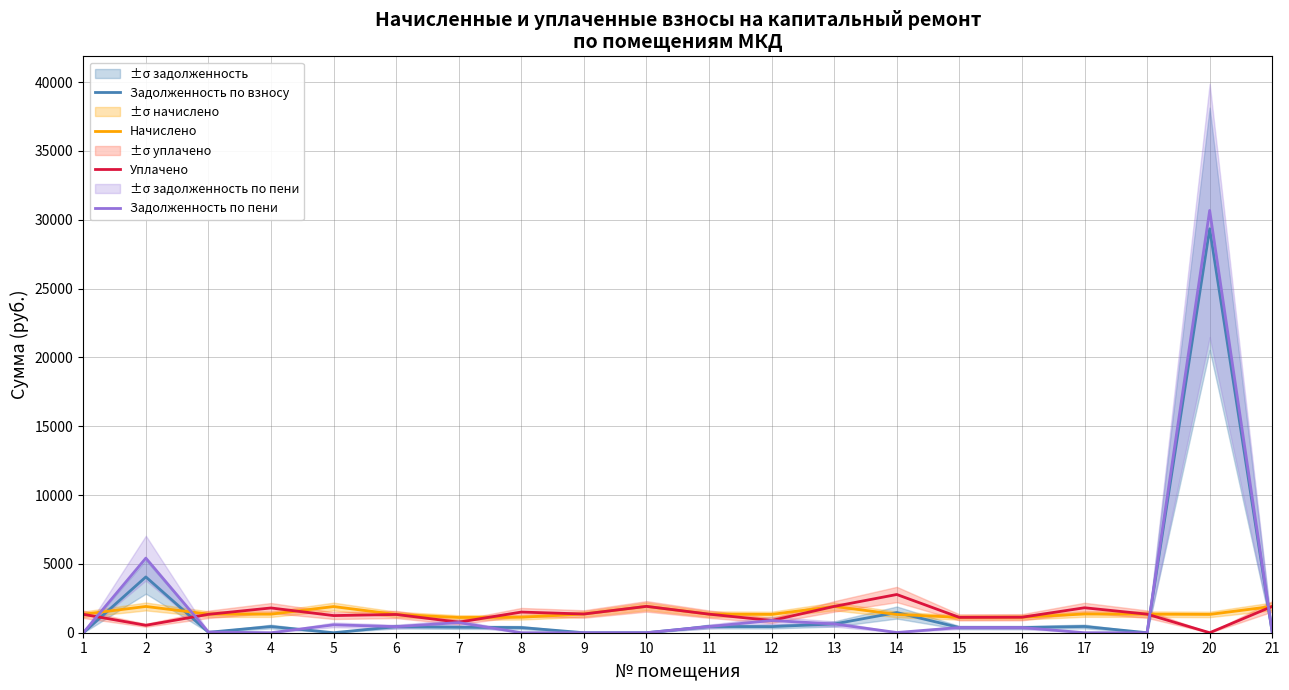

The value of Задолженность по пени at 17 is -18767.1. True or false?

False